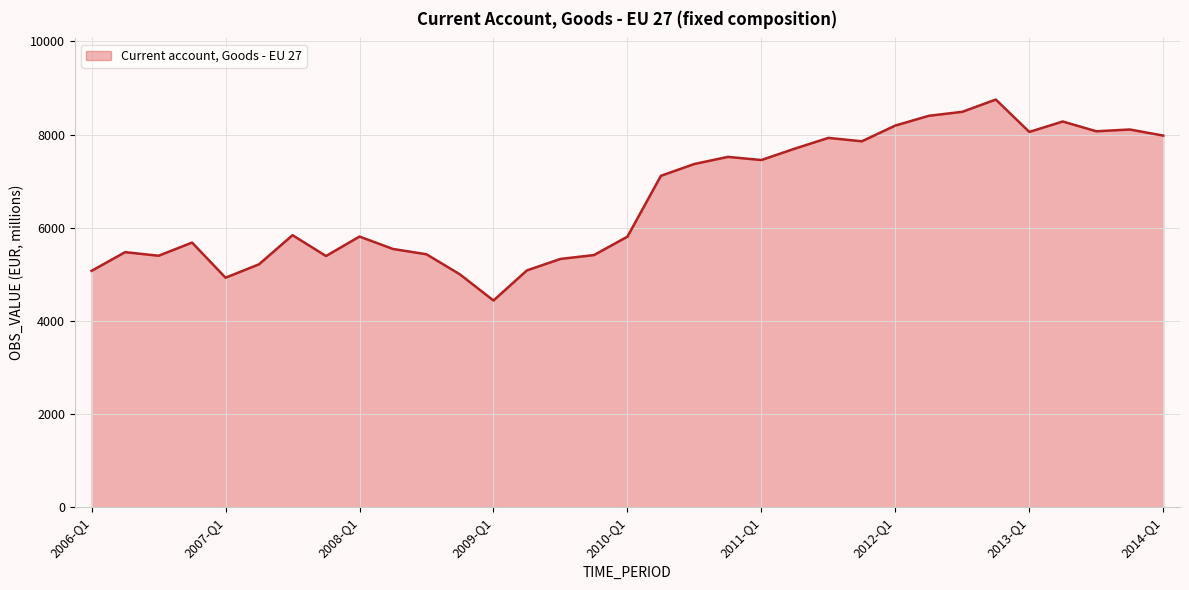

What is the smallest value displayed?

4437.2